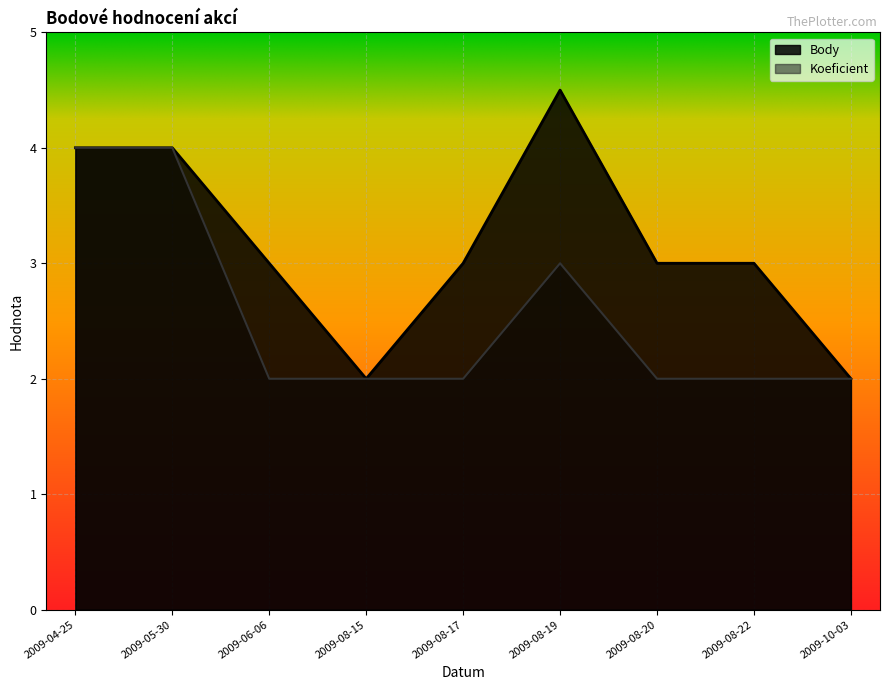

Rank the categories by Body value from highest to lowest.

2009-08-19, 2009-04-25, 2009-05-30, 2009-06-06, 2009-08-17, 2009-08-20, 2009-08-22, 2009-08-15, 2009-10-03